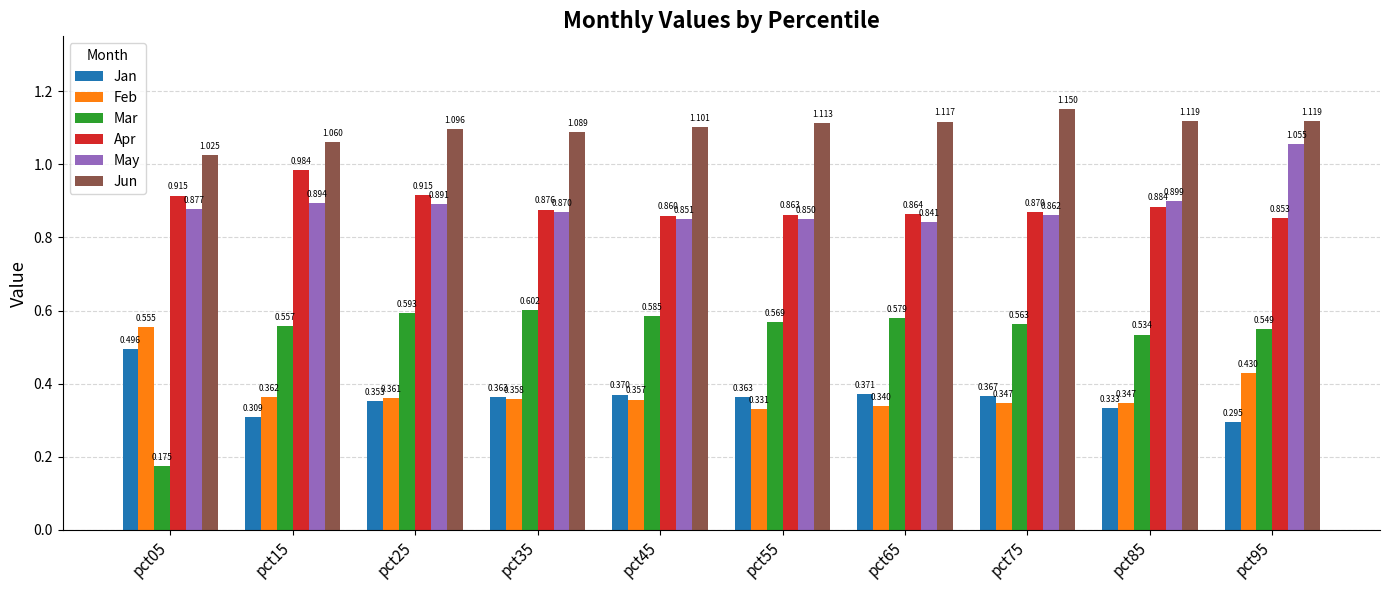

What is the spread (max minus min) of values at pct35?

0.7